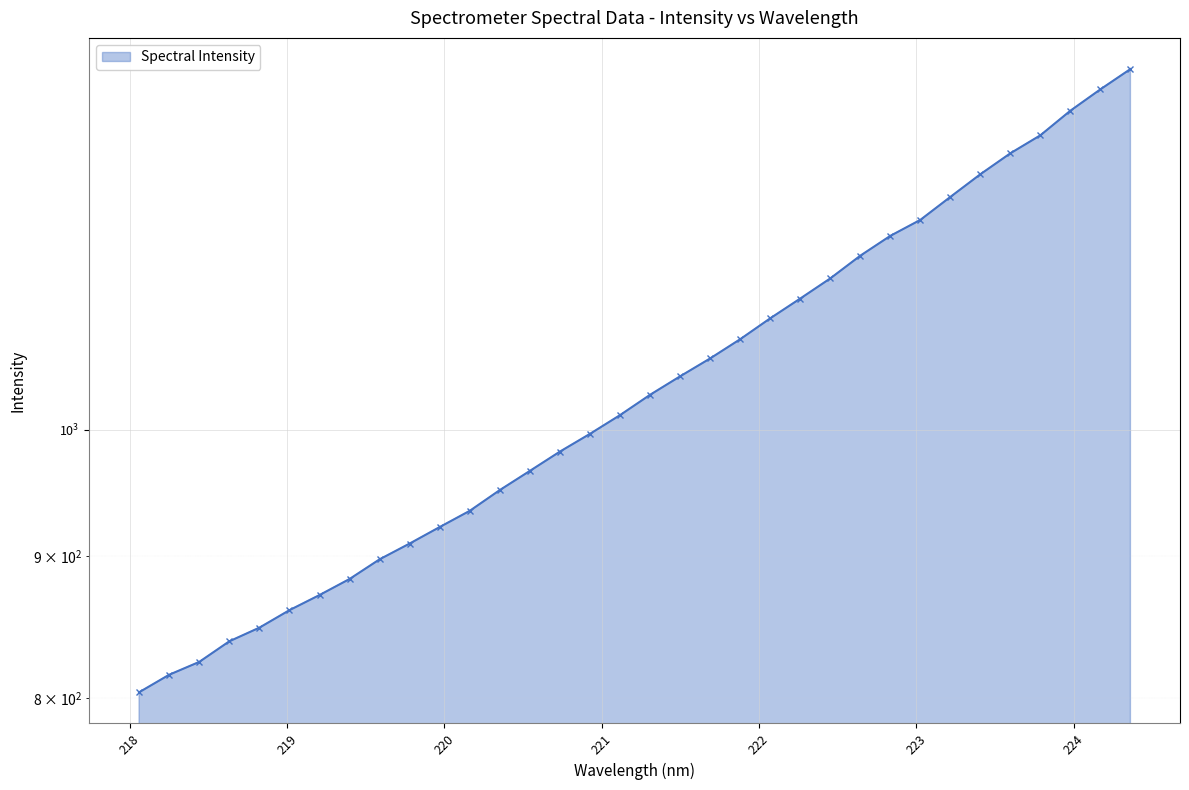

Approximately how many times larger is the value at 219.589 compared to 220.7354?

0.9